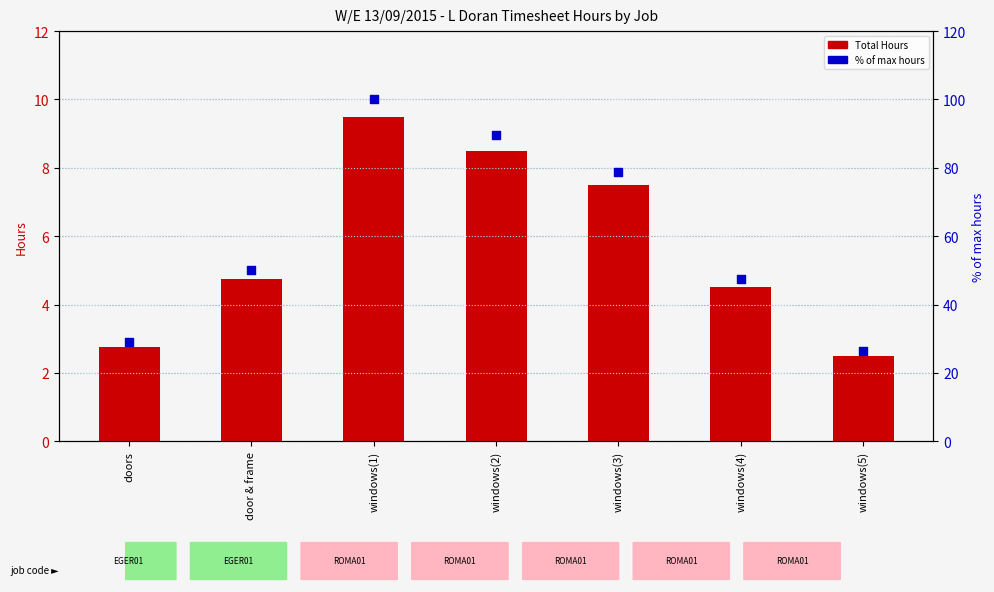

Is the value of % of max hours at windows(1) greater than the value of Total Hours at windows(2)?

Yes